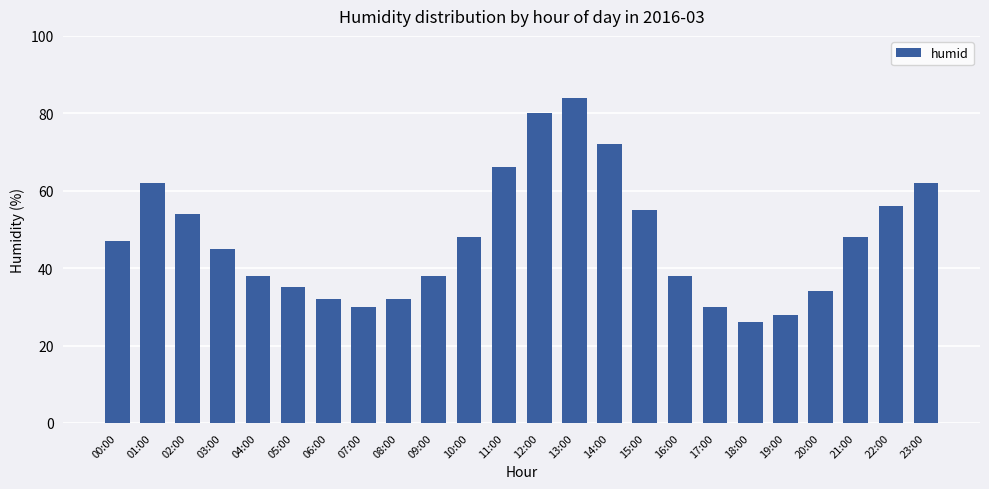

What is the approximate value at 18:00, to the nearest 5?

25